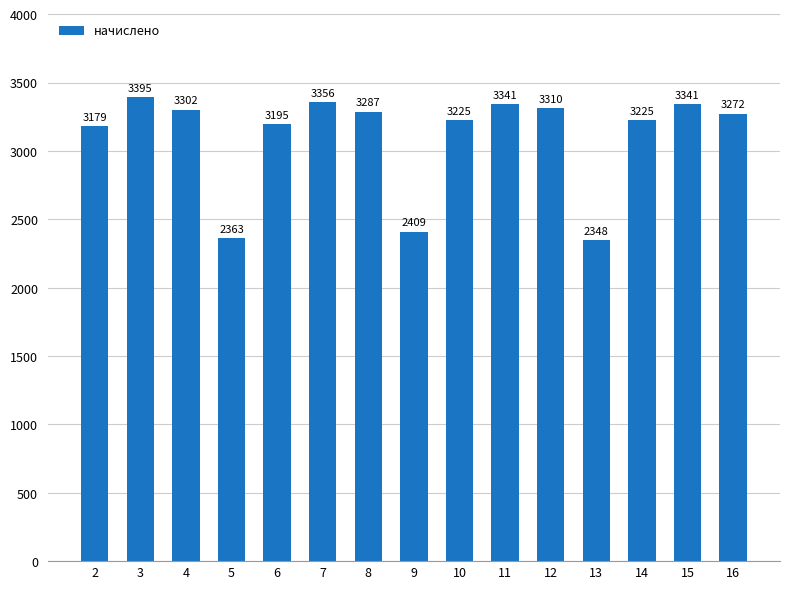

How many data points are above 3271?

8